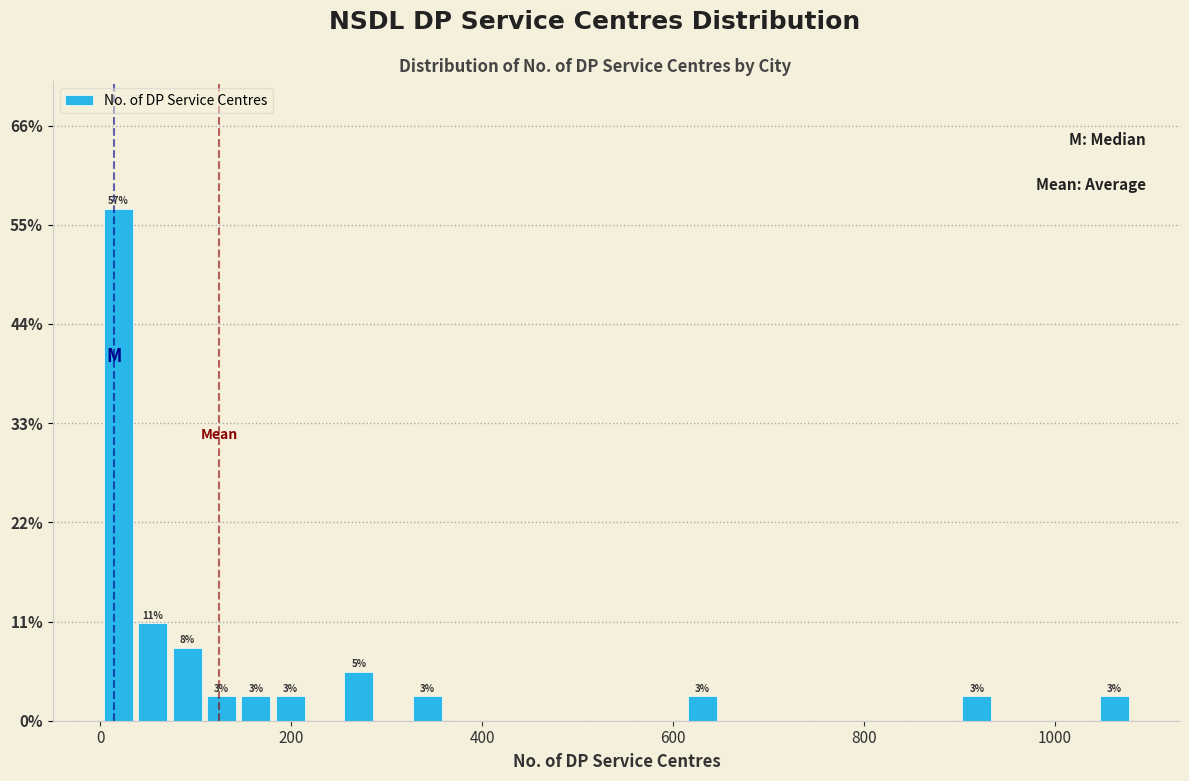

Read against the x-axis, roughly where is the centre of the tallest bar?

20